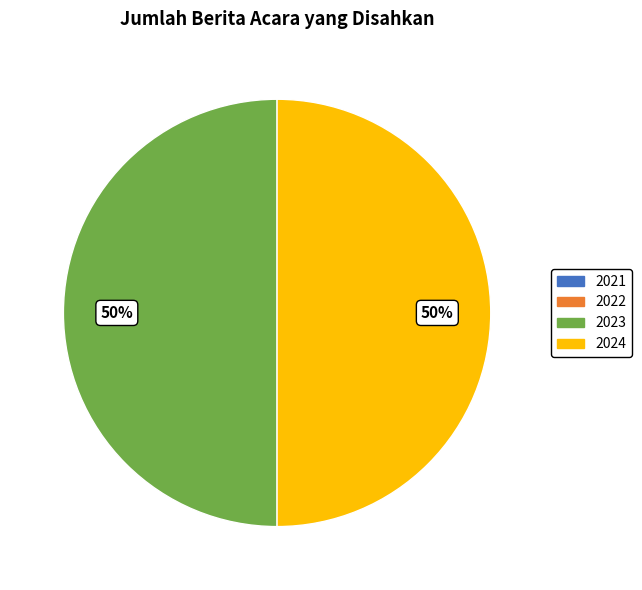

To the nearest percent, what is the average slice percentage?

50%